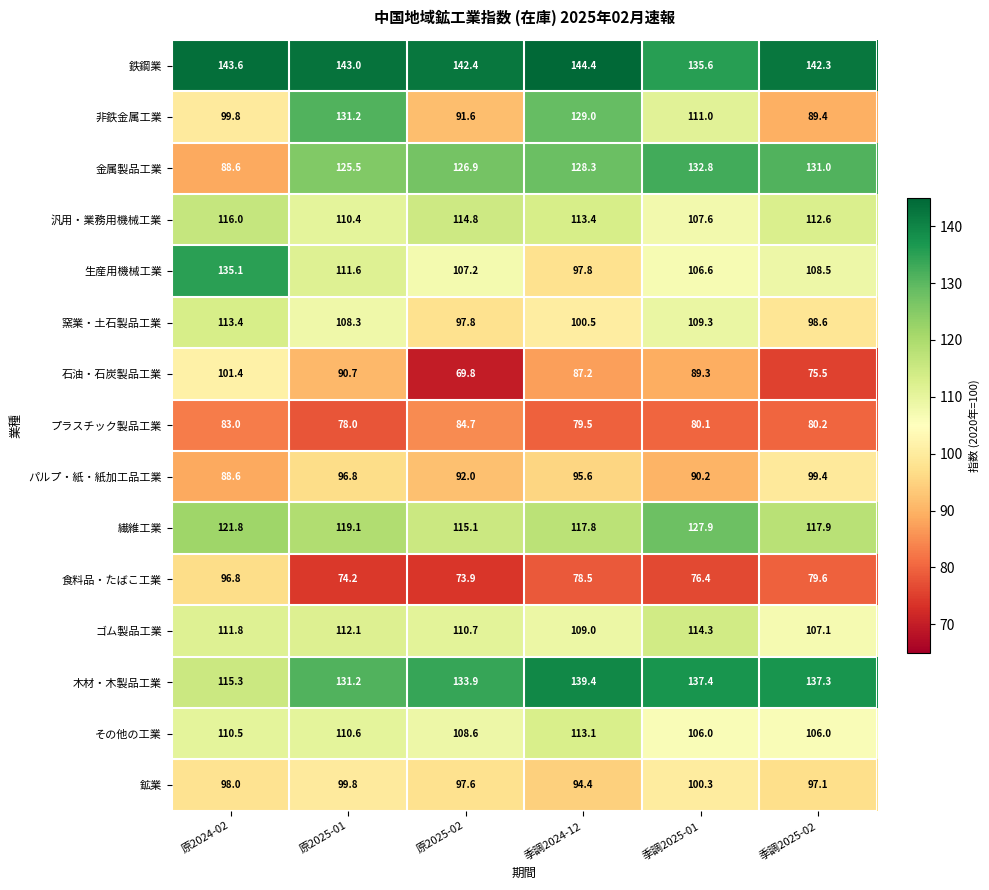

True or false: ゴム製品工業 has a value of 58.0 at 季調2024-12.

False